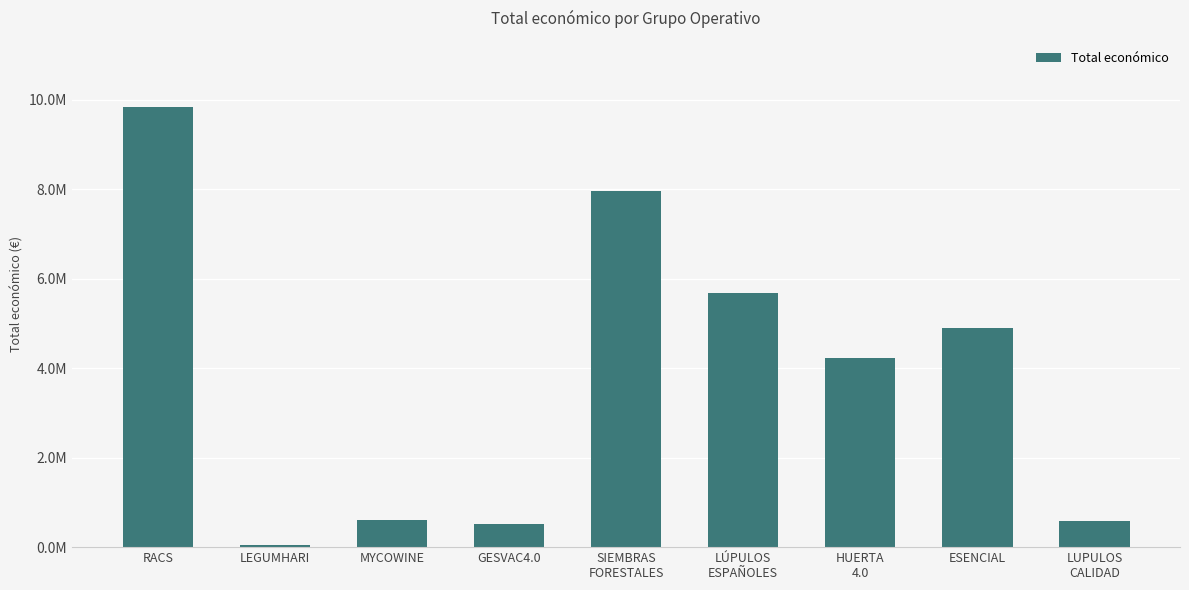

What is the smallest value displayed?

57500.0